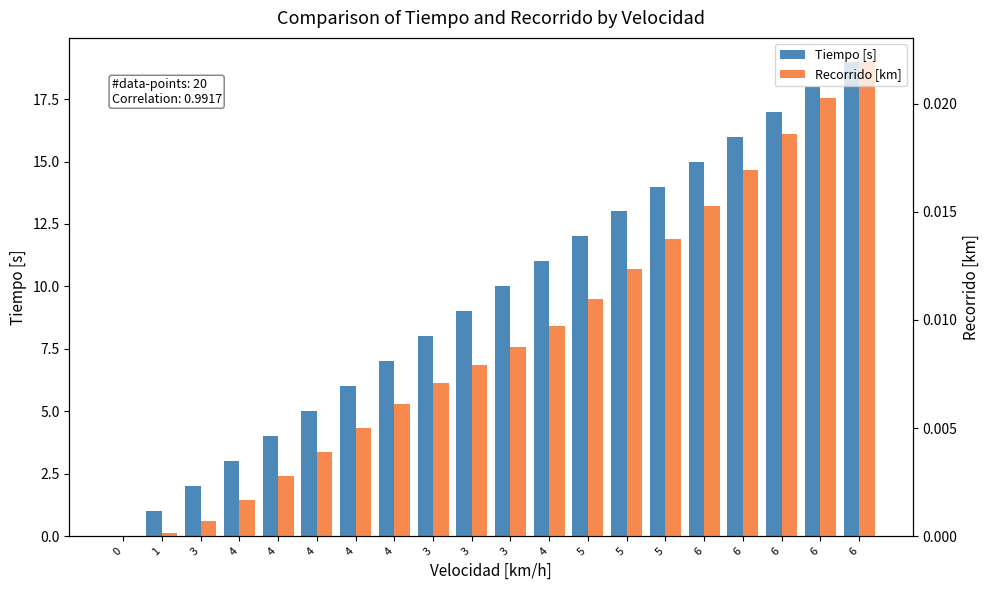

True or false: Tiempo [s] has a value of 21.8 at 6.

False